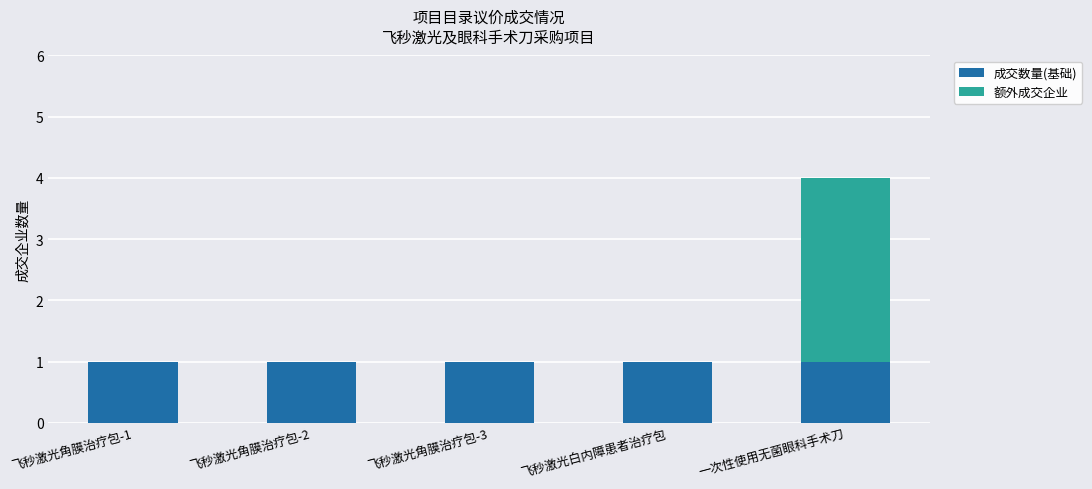

Does the chart contain stacked bars?

Yes